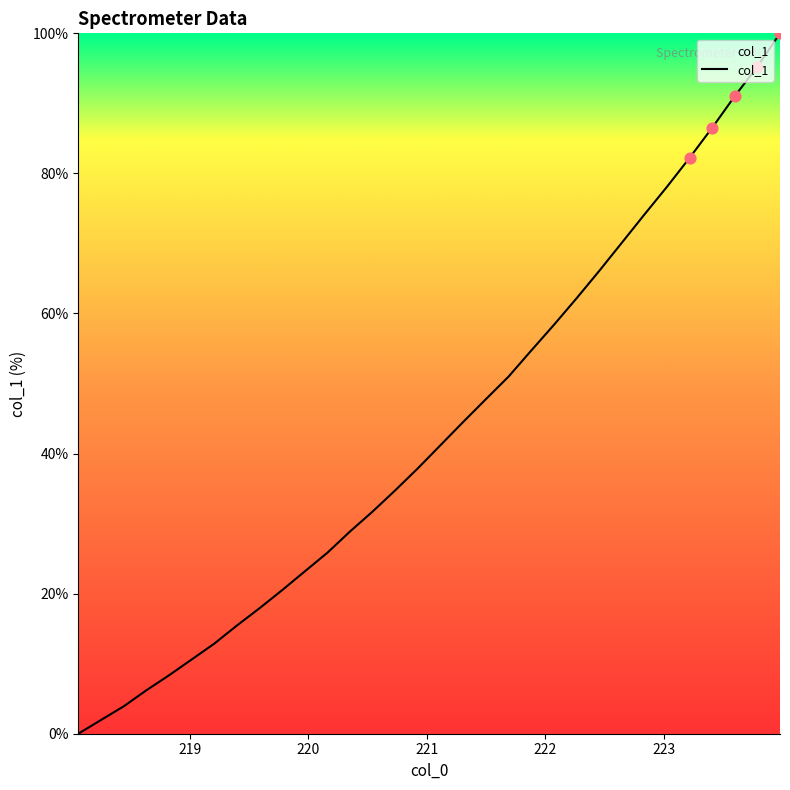

What is the difference between the maximum and minimum values?

100.0